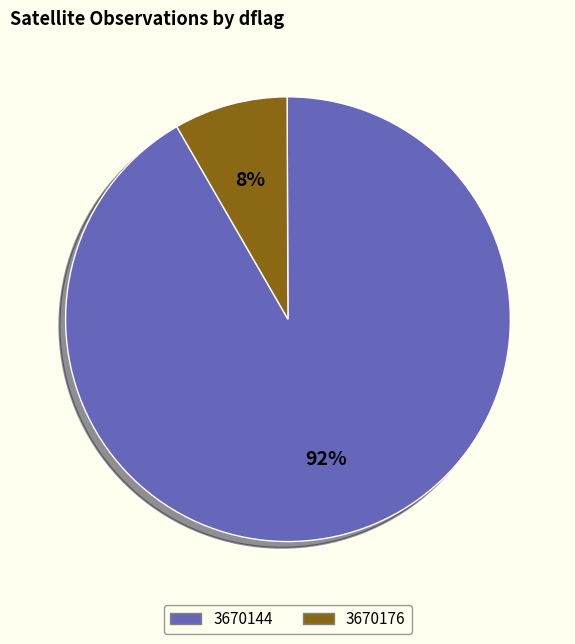

Rank the categories by value from lowest to highest.

3670176, 3670144